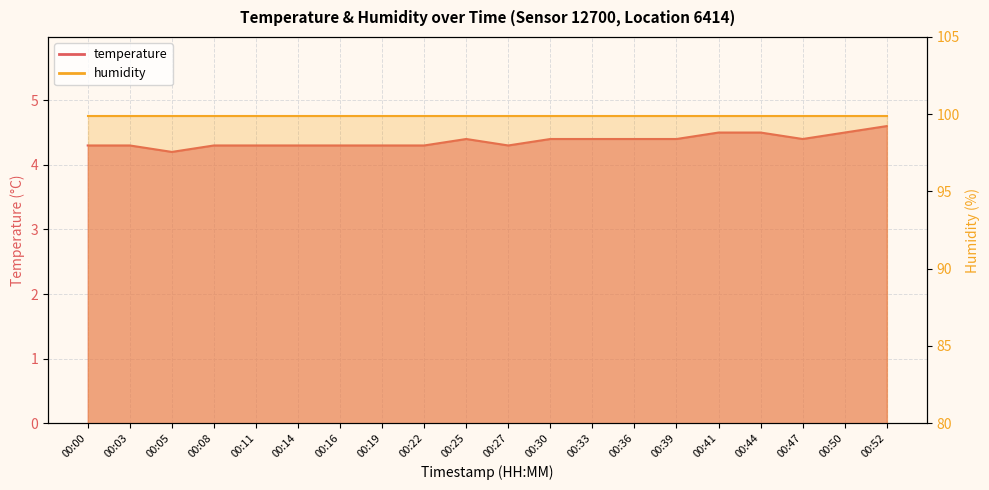

How many points are higher than both their immediate neighbors (excluding endpoints)?

1